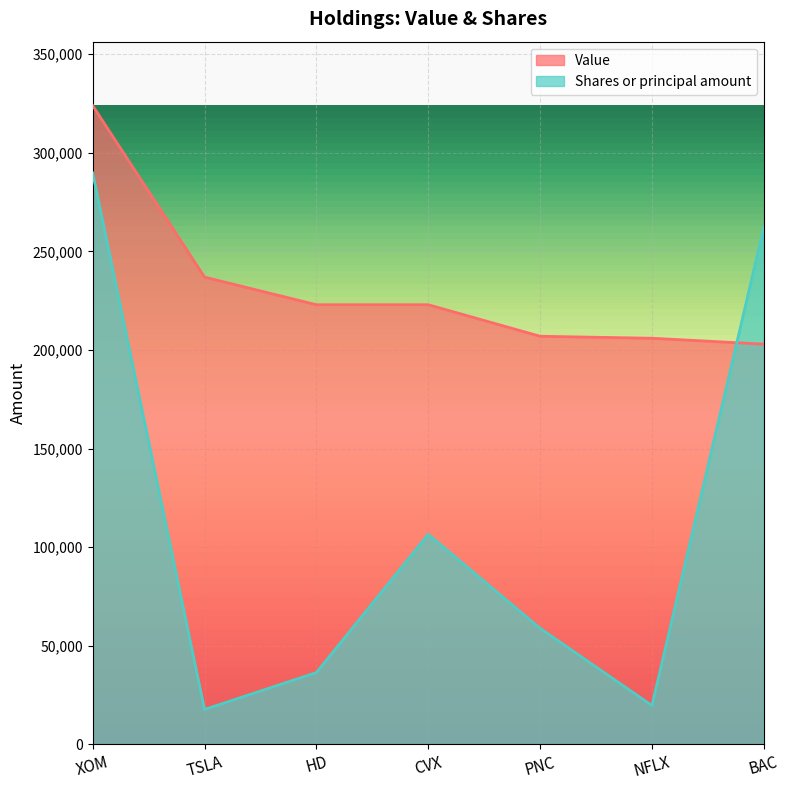

Is the value of Value at XOM greater than the value of Shares or principal amount at PNC?

Yes